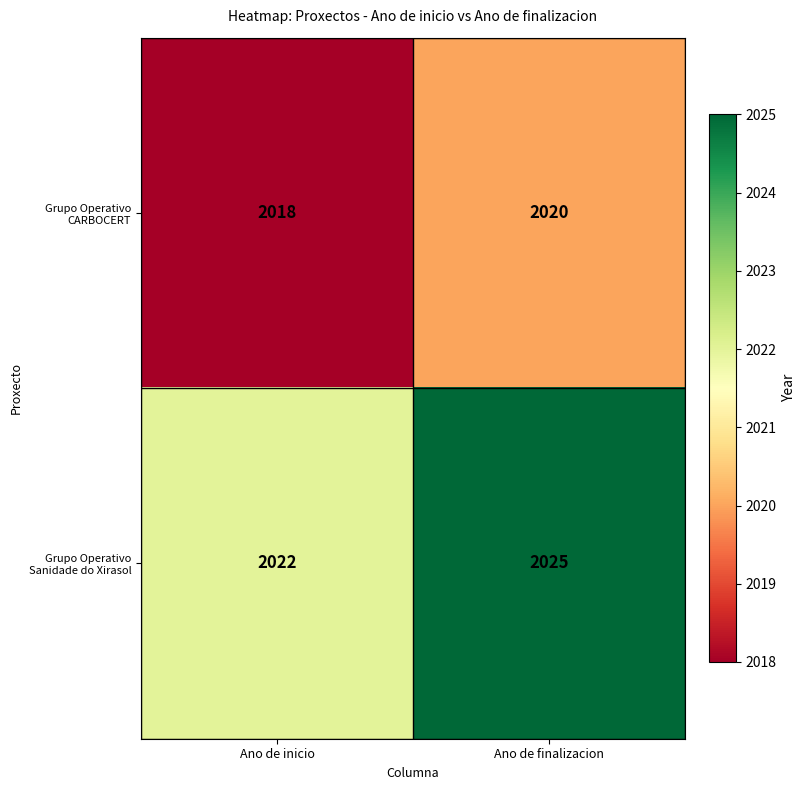

What is the highest value of the Grupo Operativo Sanidade do Xirasol series?

2025